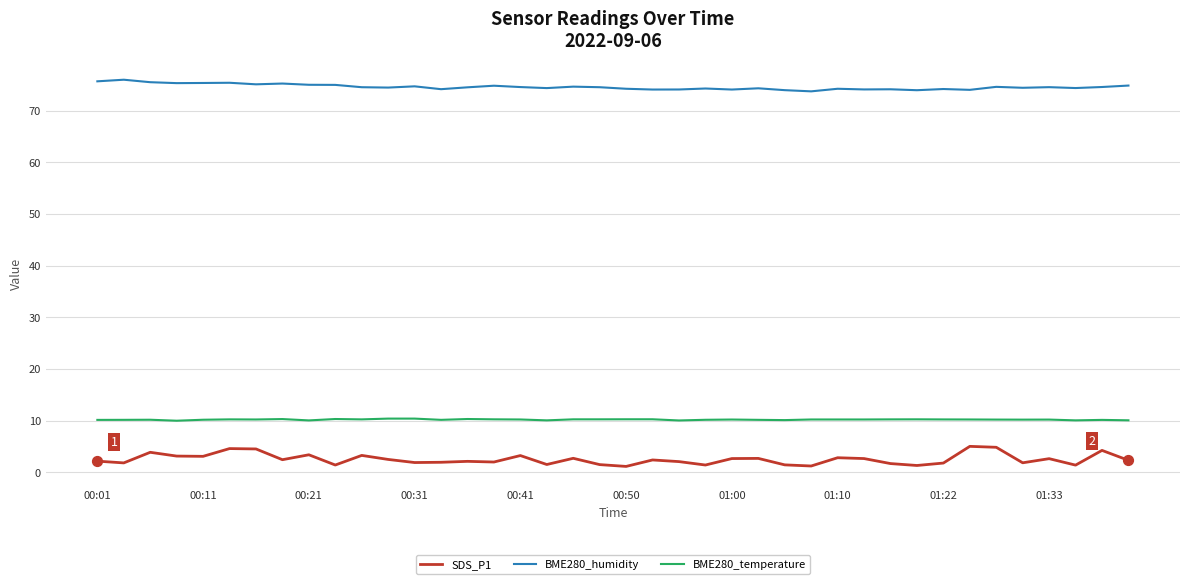

What are all the series names shown in the legend?

SDS_P1, BME280_humidity, BME280_temperature